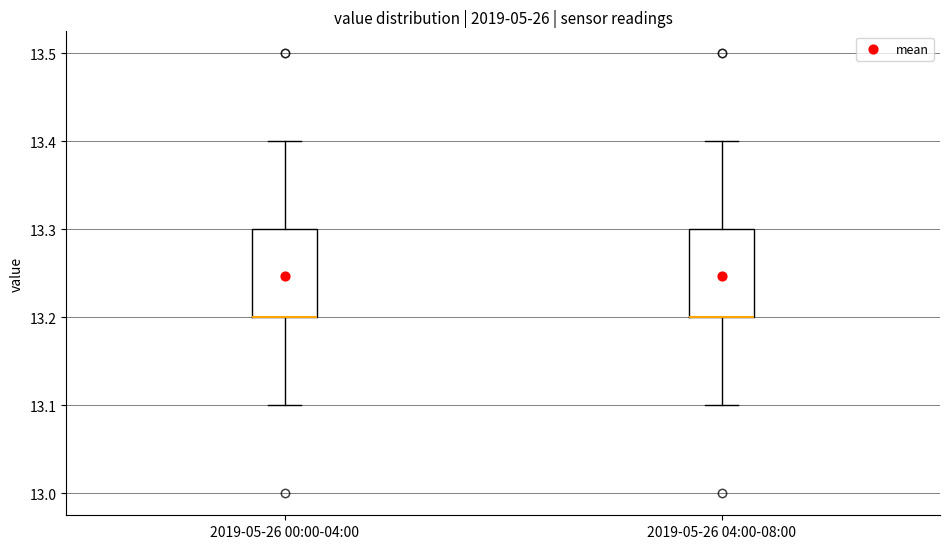

Where does the lower whisker of the box for 2019-05-26 04:00-08:00 end on the y-axis? The values are not printed on the chart, so give them approximately, as read against the axis.

13.1